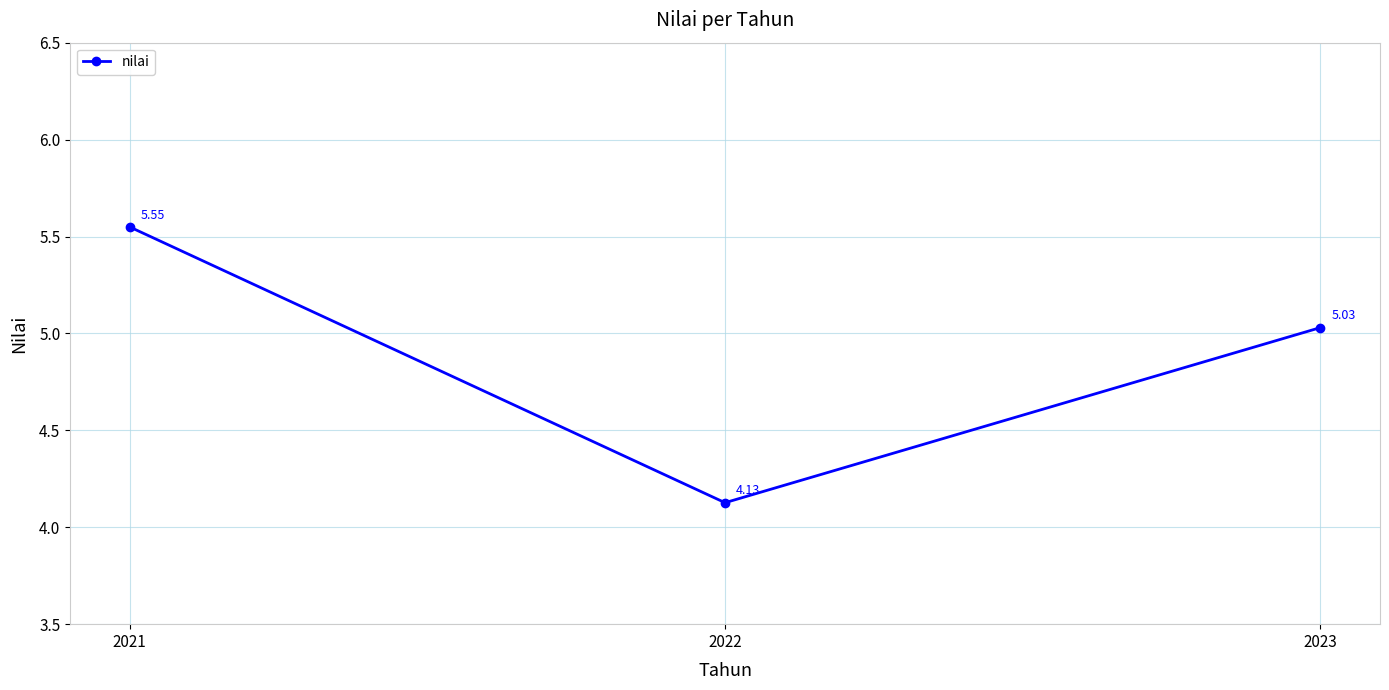

List the labels in order of value, largest first.

2021, 2023, 2022